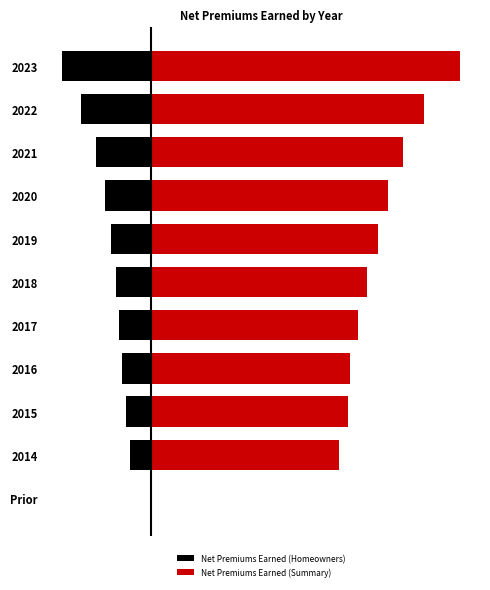

What are all the series names shown in the legend?

Net Premiums Earned (Homeowners), Net Premiums Earned (Summary)